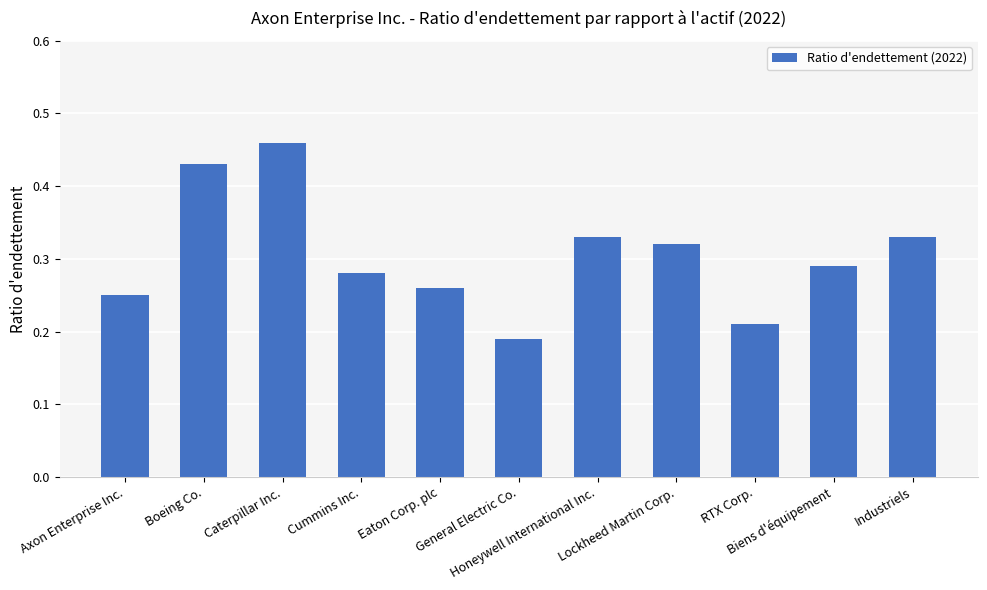

What is the label of the 1st bar from the right?

Industriels